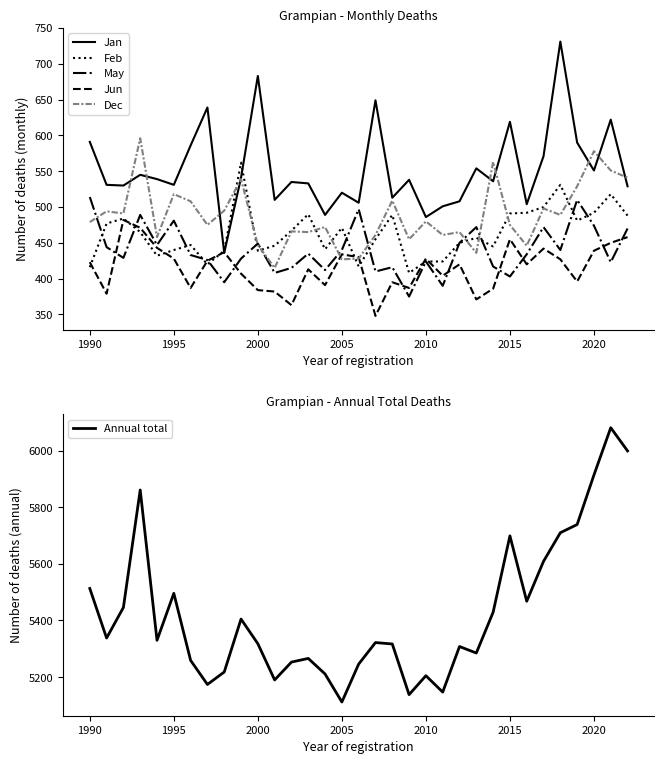

The value of Jan at 1990 is 280. True or false?

False